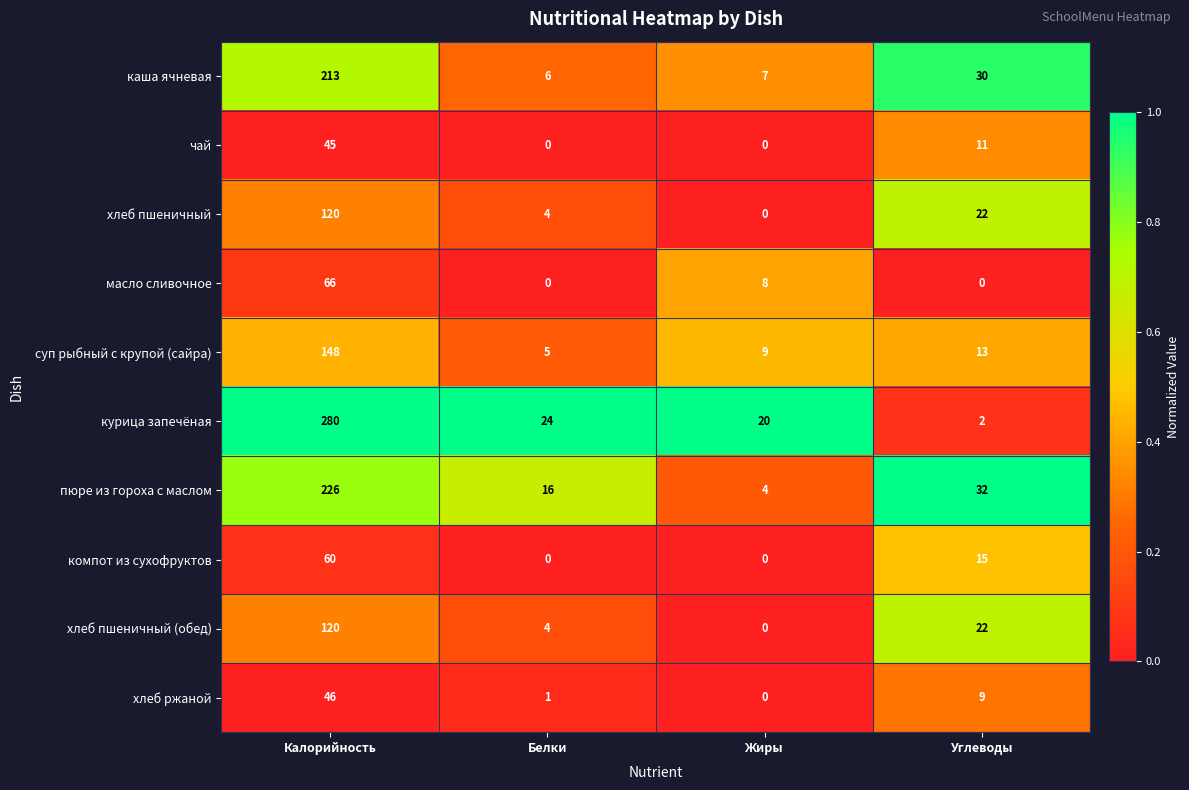

The хлеб пшеничный (обед) series shows 4 at Белки. True or false?

True